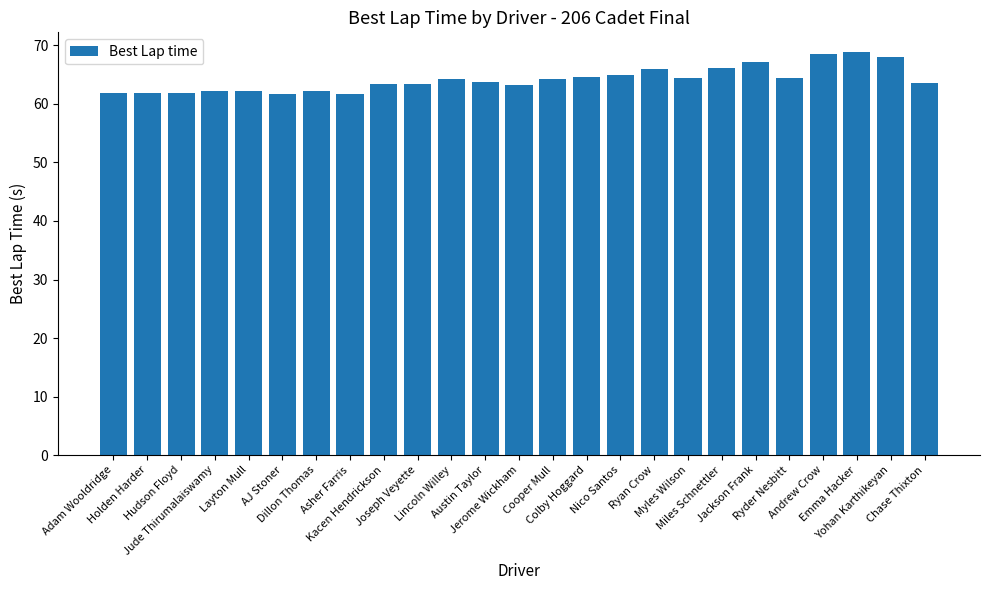

What is the value of the 24th bar from the left?

68.1